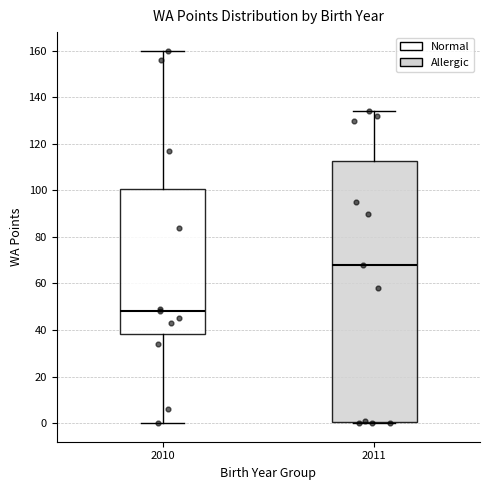

Reading left to right, transcribe this box plot: for each box, give where its median line is, the range the box spans, and where its two whiskers end, as read against the y-axis. The values are not printed on the chart, so give them approximately, as read against the axis.

2010: median 48, box 38 to 100, whiskers 0 to 160
2011: median 68, box 0 to 112, whiskers 0 to 134